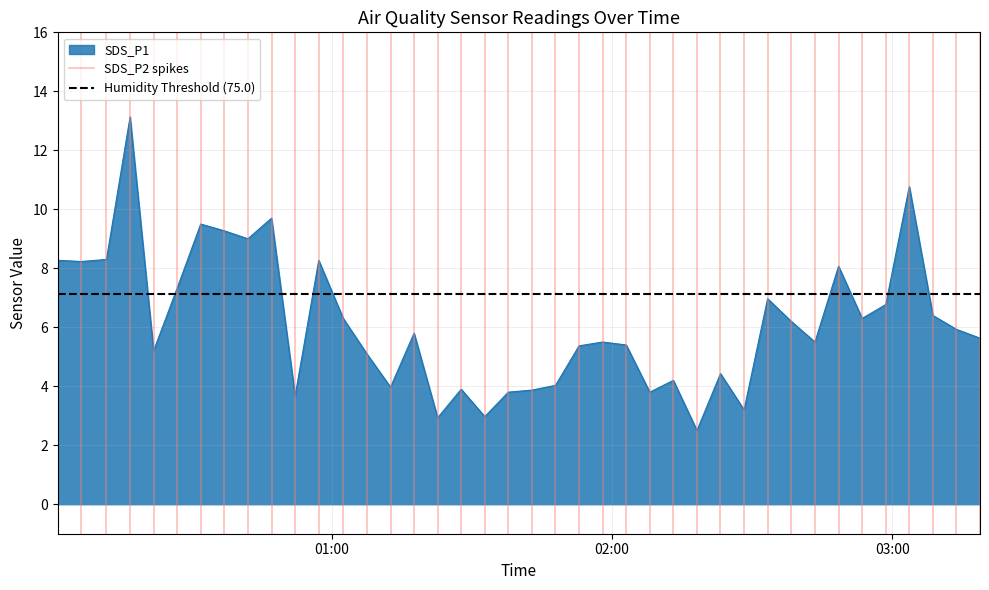

What is the minimum value for SDS_P1?

2.5